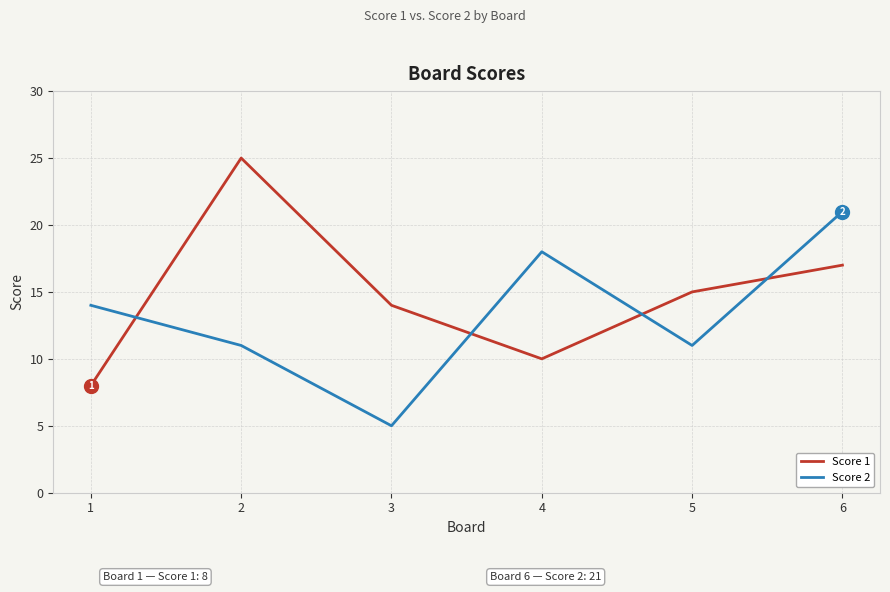

True or false: Score 1 has a value of 15 at 5.

True